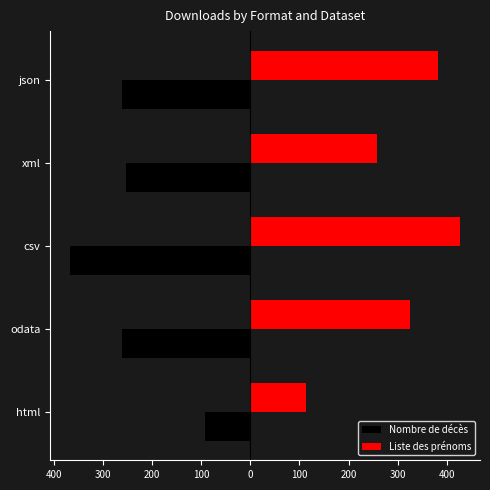

What is the maximum value shown in the chart?

428